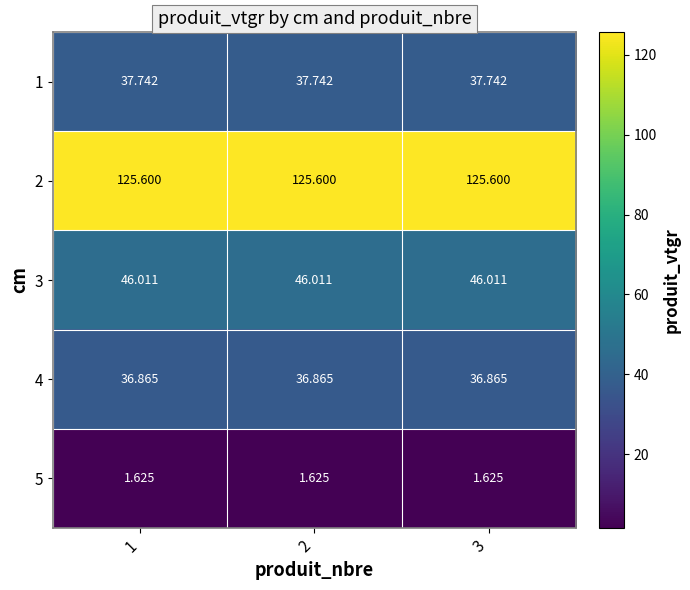

Count the number of data series in this chart.

5